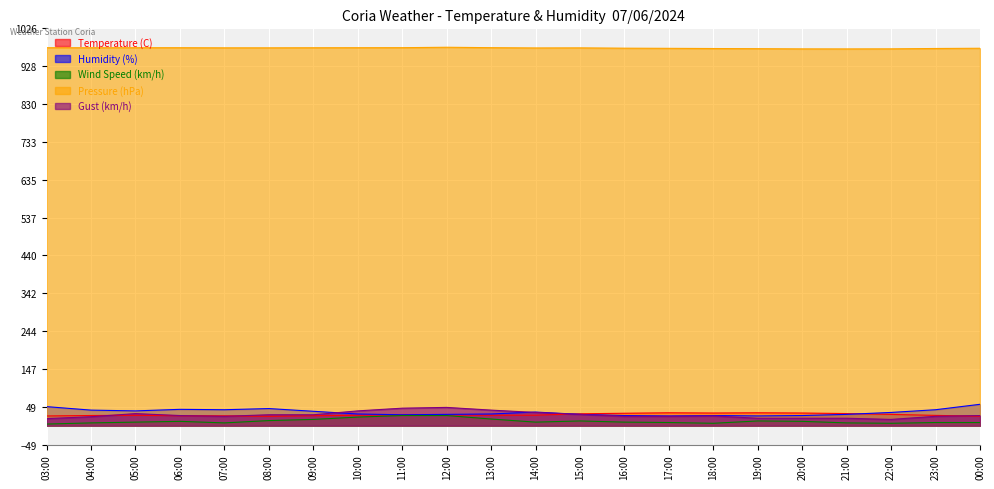

The Temperature (C) series shows 31.1 at 21:00. True or false?

True